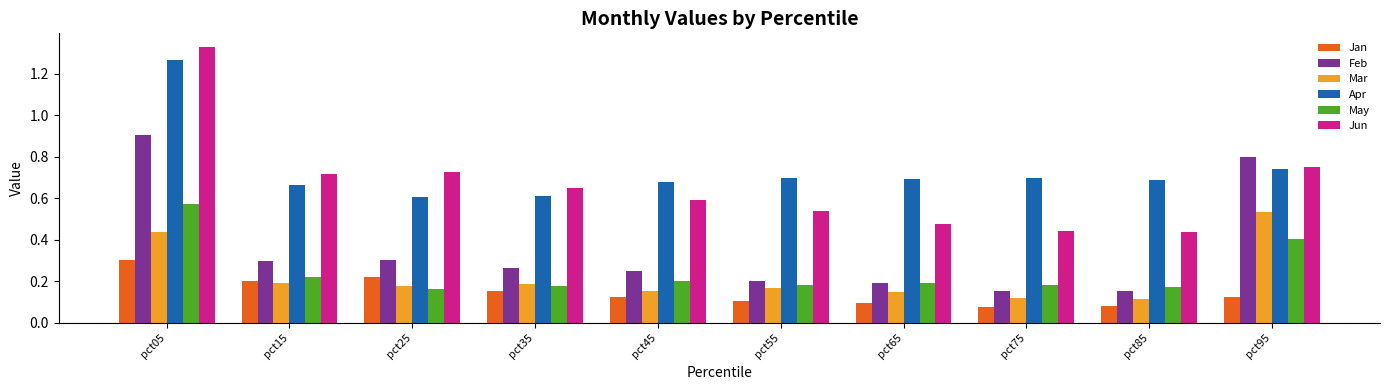

At how many categories does at least one series exceed 1?

1